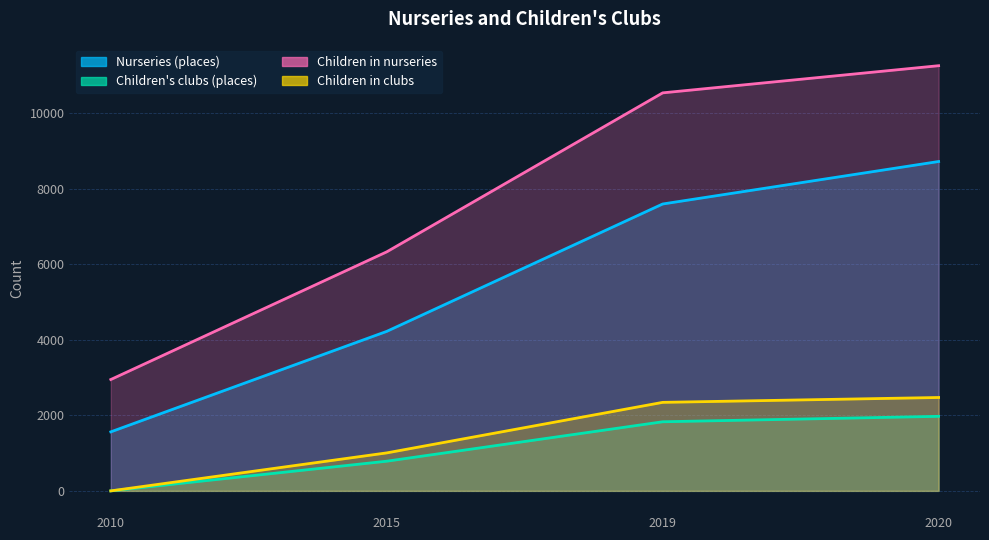

At how many categories does at least one series exceed 7380?

2